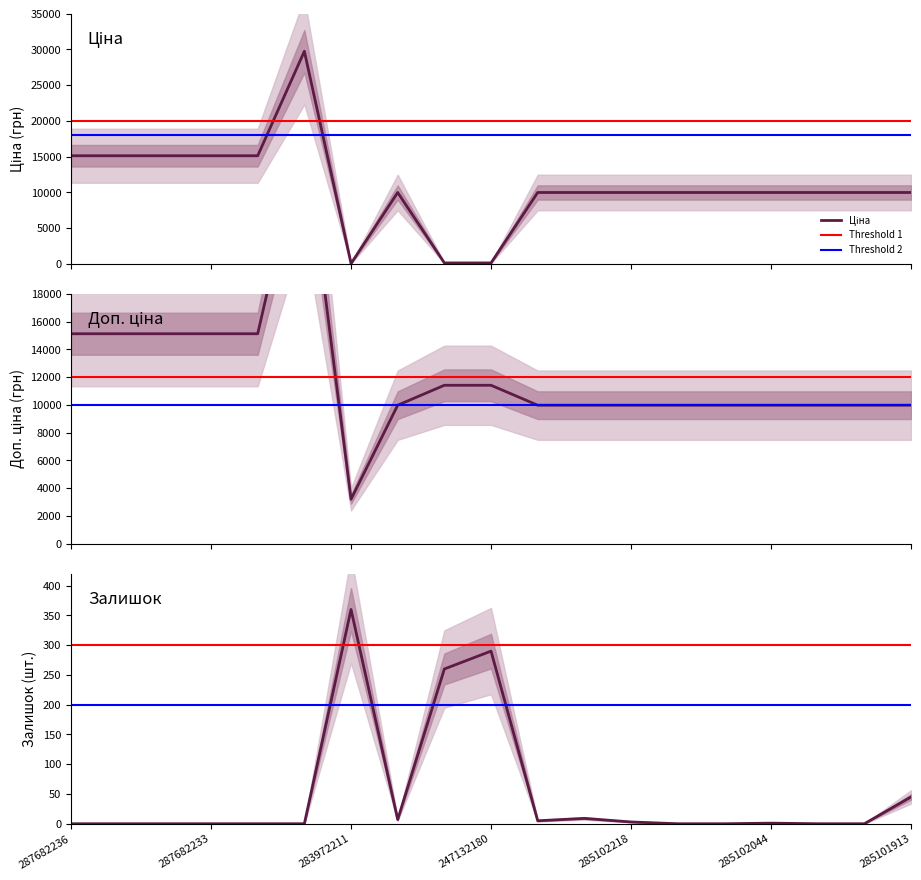

What is the spread (max minus min) of values at 285102218?

9972.0